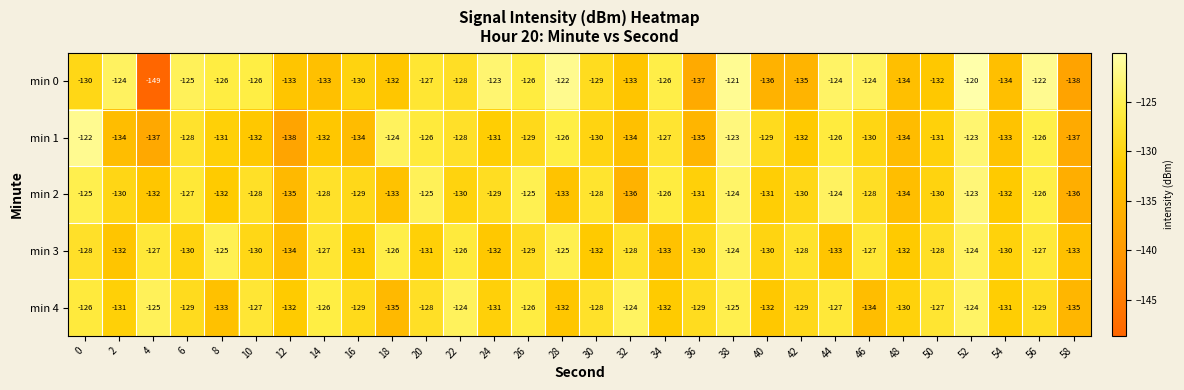

Which series has the largest total across all categories?

min 4